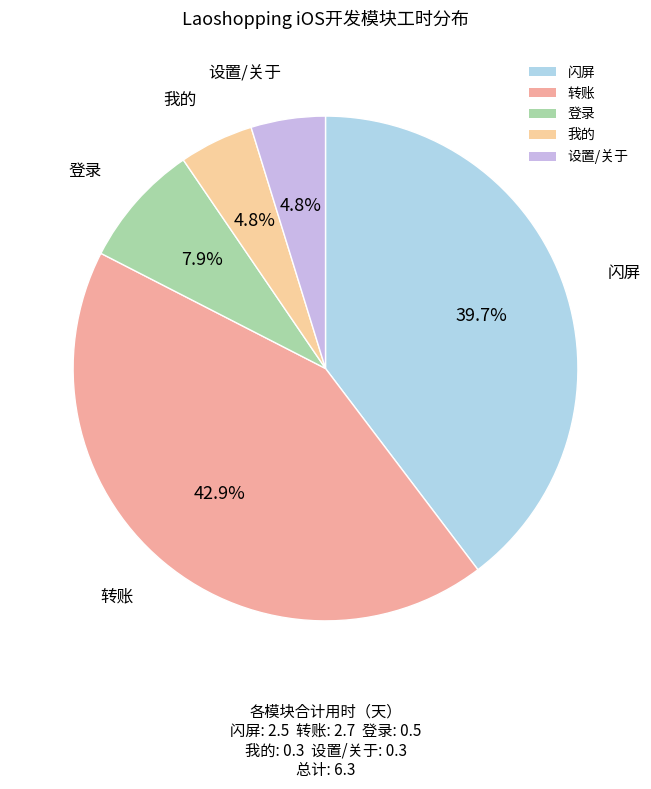

Which category has the biggest portion of the pie?

转账